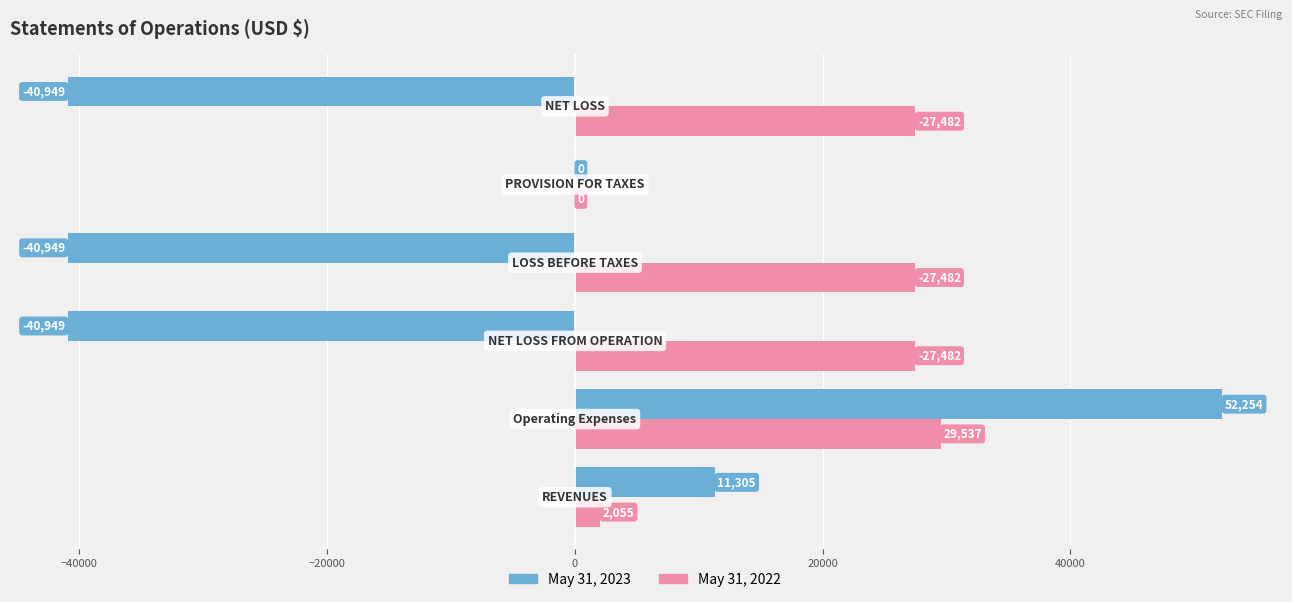

What is the maximum value for May 31, 2022?

29537